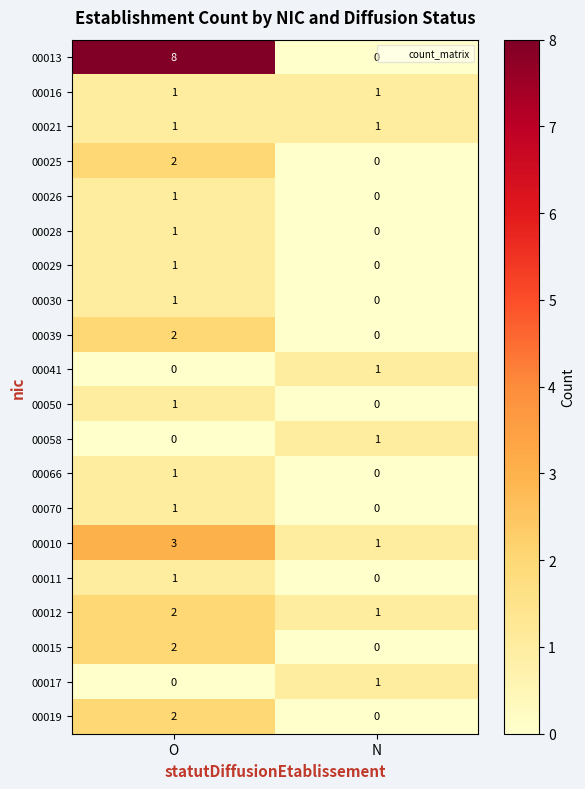

What is the sum of the 00012 values at N and O?

3